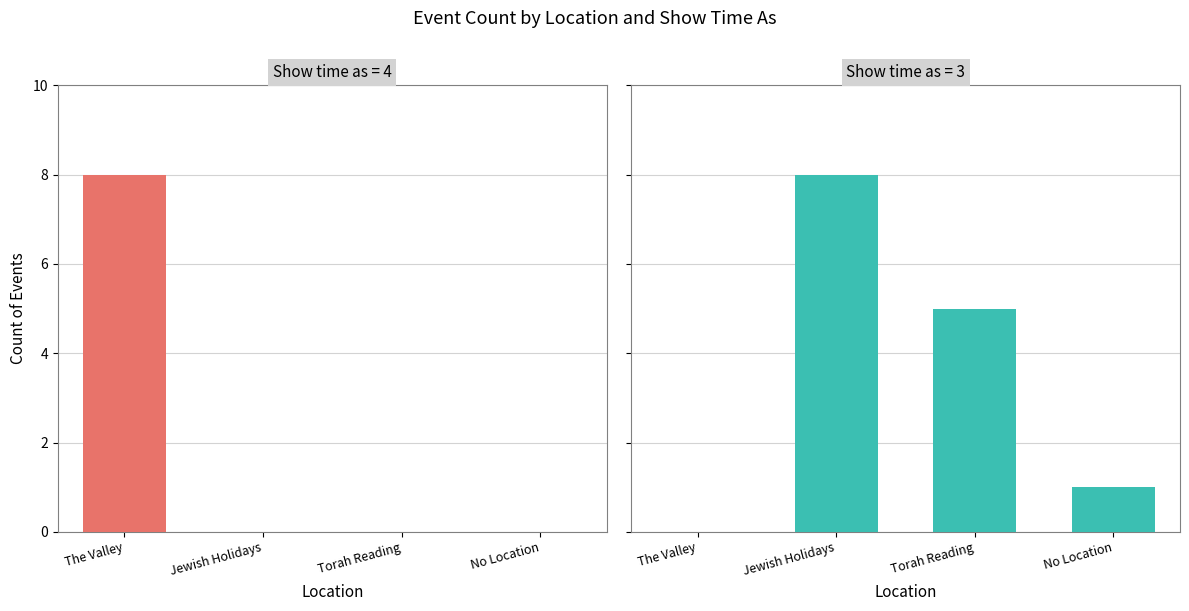

Rank the series by their maximum value, from lowest to highest.

Show time as 4, Show time as 3